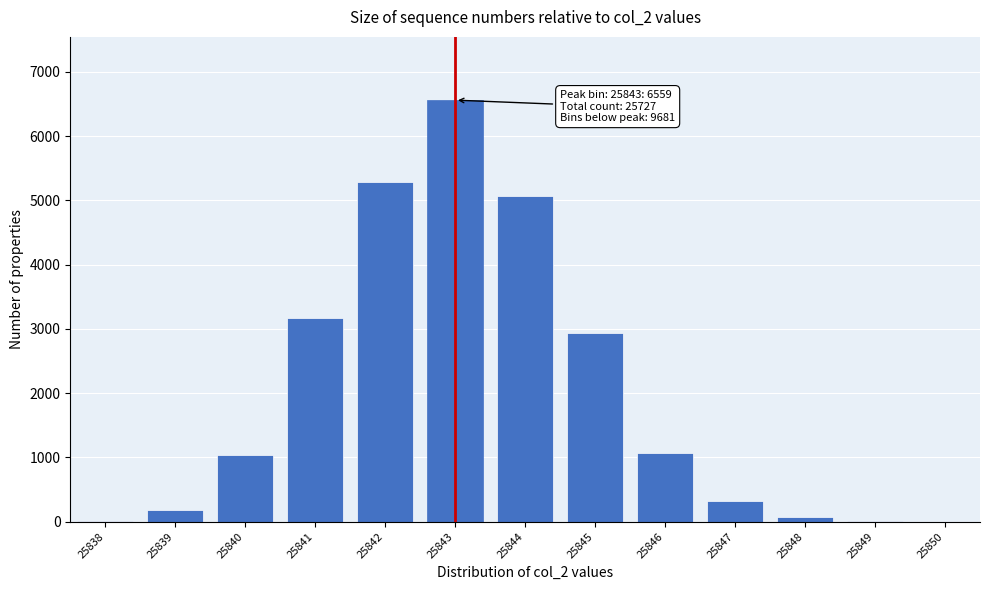

The value at 25844 is 5068. True or false?

True